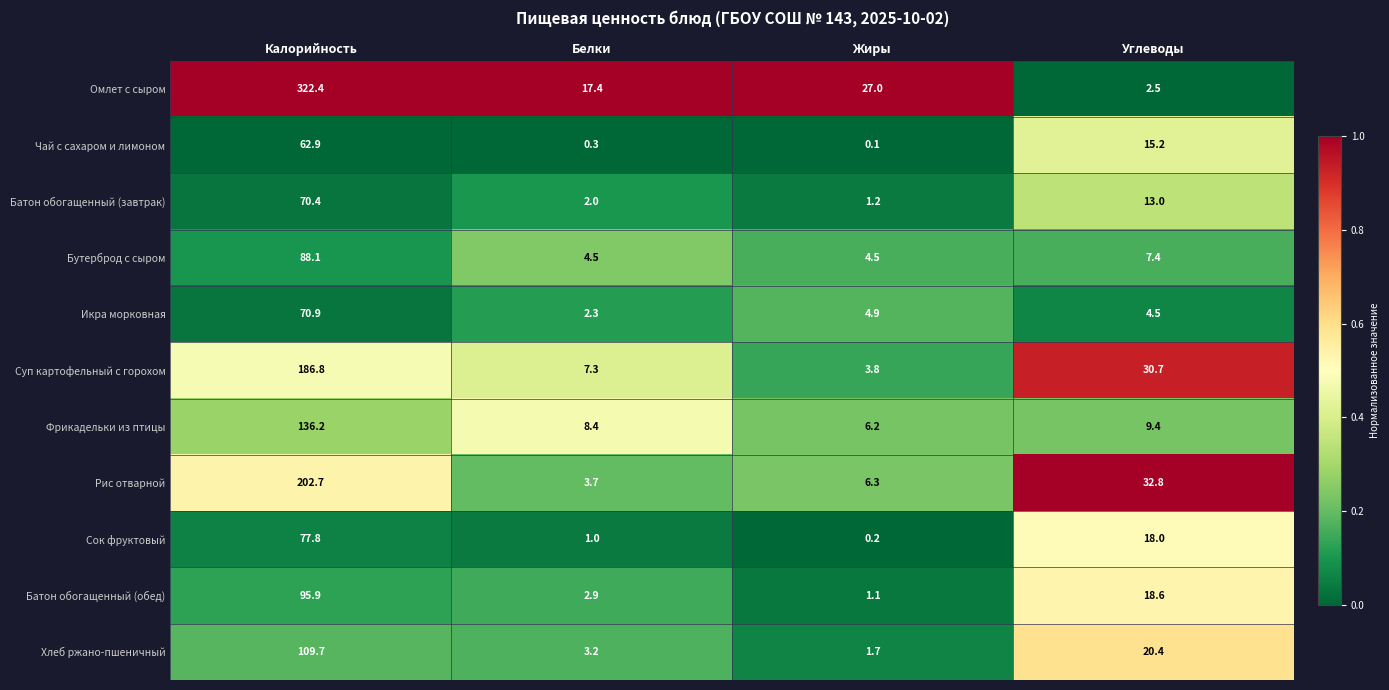

Rank the series by their maximum value, from lowest to highest.

Чай с сахаром и лимоном, Батон обогащенный (завтрак), Икра морковная, Сок фруктовый, Бутерброд с сыром, Батон обогащенный (обед), Хлеб ржано-пшеничный, Фрикадельки из птицы, Суп картофельный с горохом, Рис отварной, Омлет с сыром